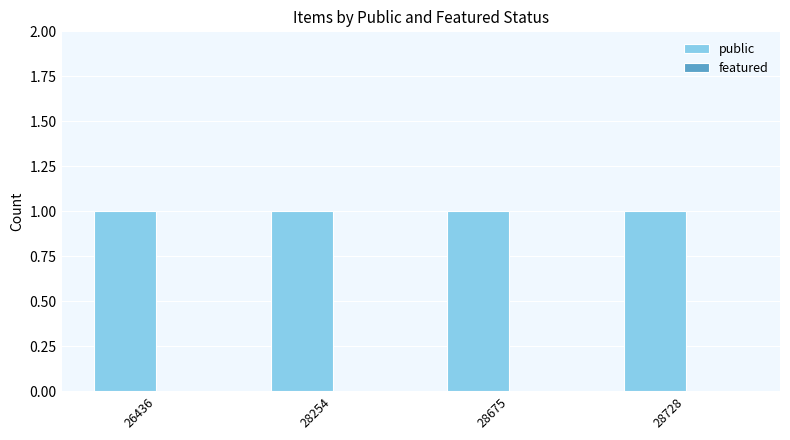

Does the chart contain any negative values?

No